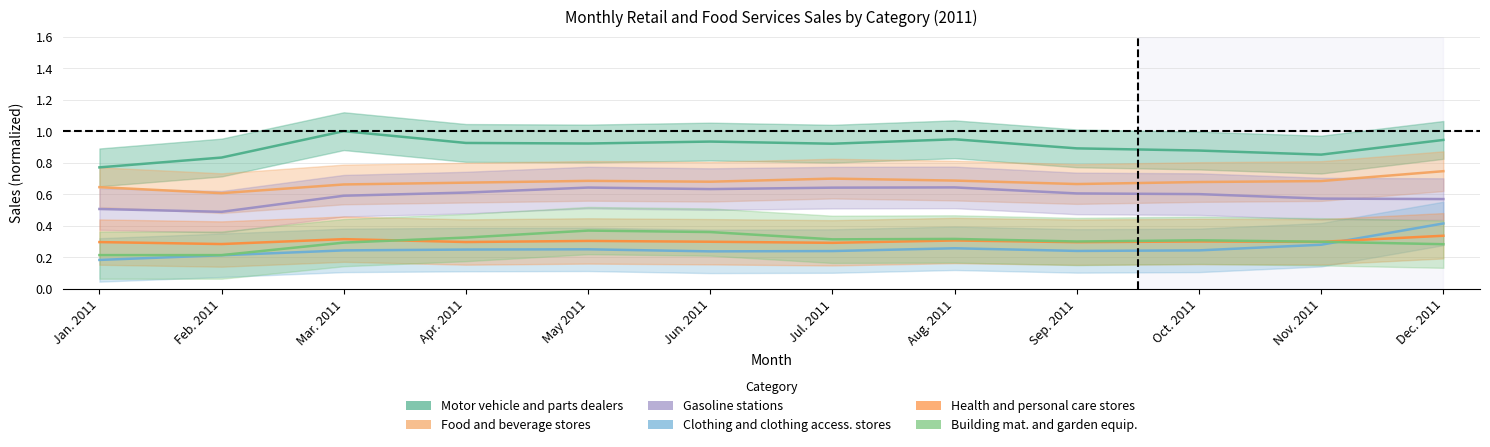

List the labels in order of Building mat. and garden equip. value, smallest first.

Feb. 2011, Jan. 2011, Dec. 2011, Mar. 2011, Nov. 2011, Sep. 2011, Oct. 2011, Jul. 2011, Aug. 2011, Apr. 2011, Jun. 2011, May 2011